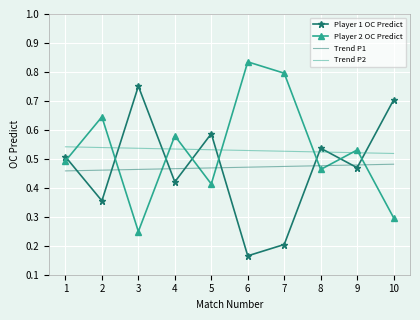

What is the total value across all series at 9?

2.0